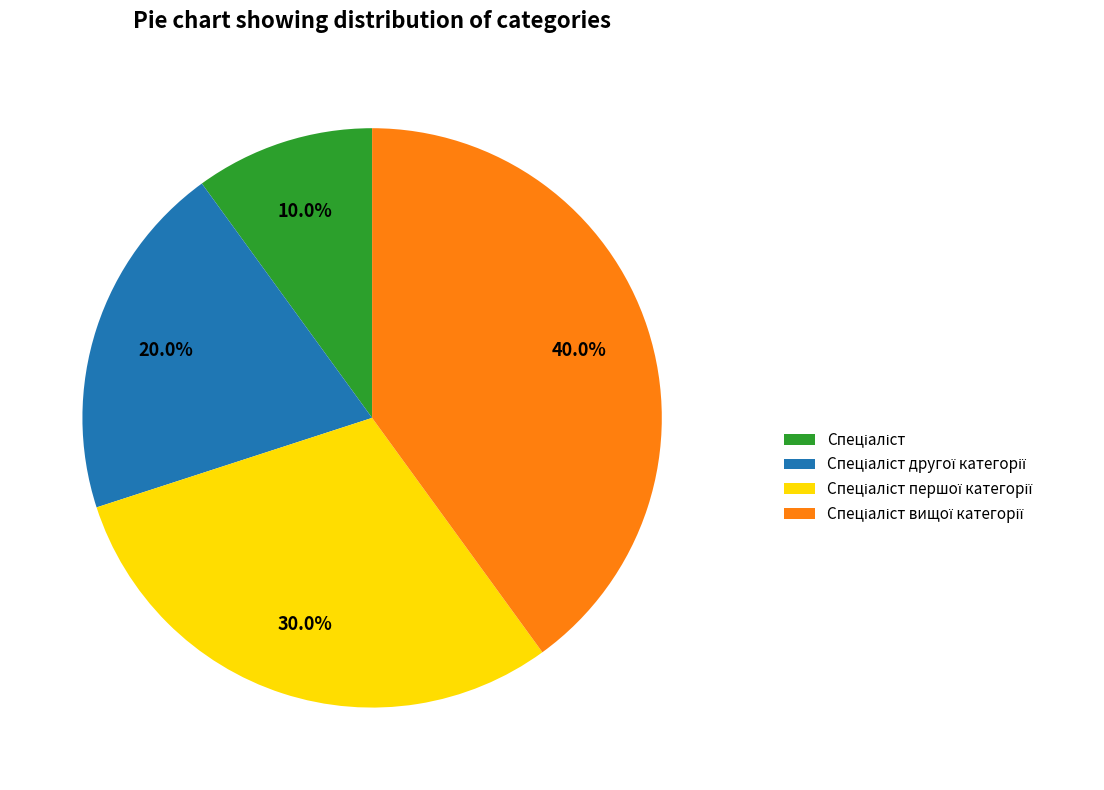

Does any single category account for the majority?

No